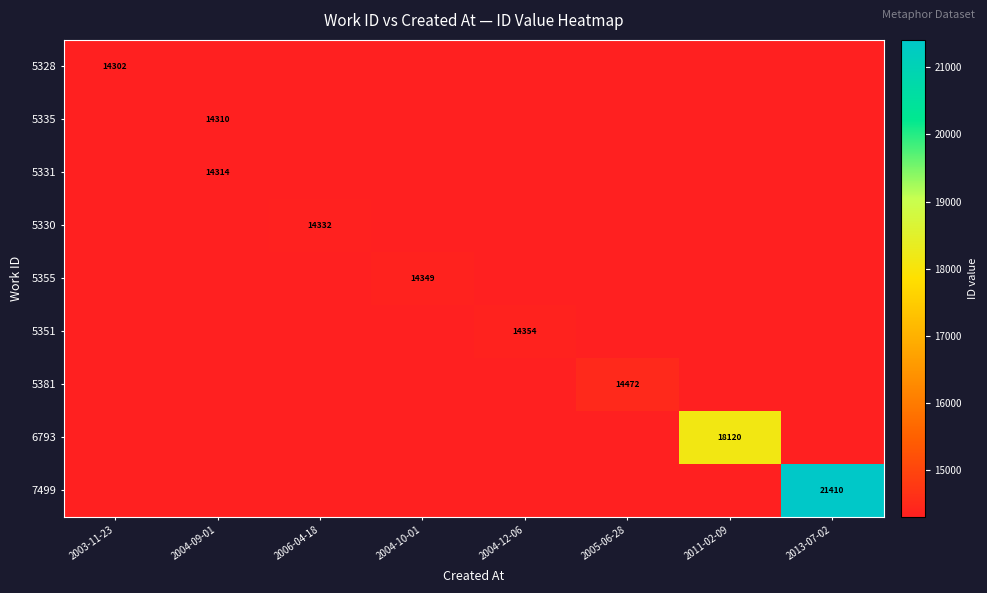

True or false: 5328 has a value of 14302 at 2003-11-23.

True